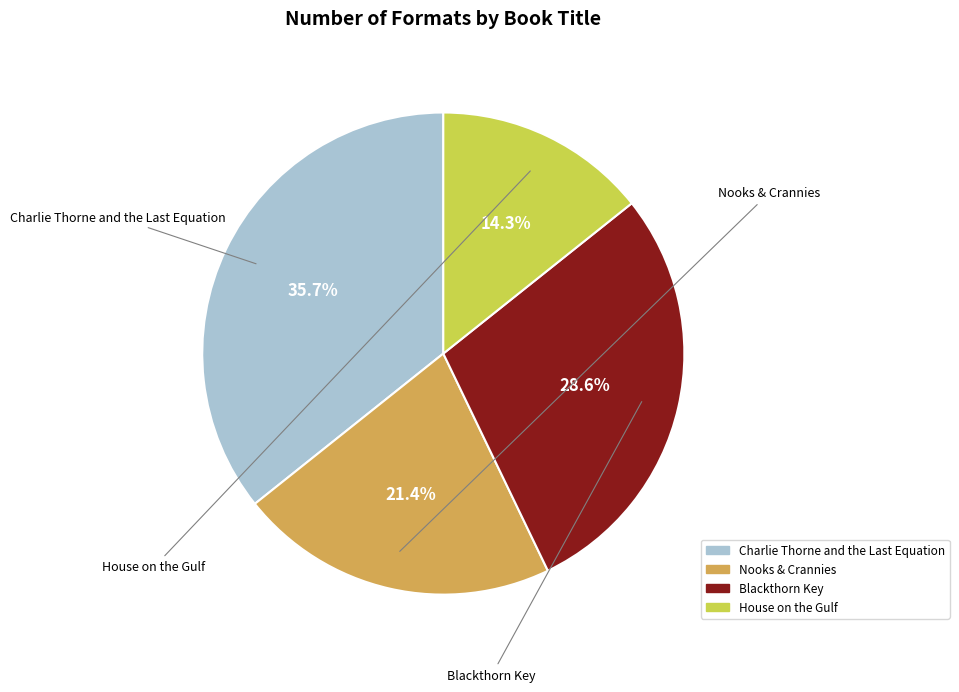

Which slice is the largest?

Charlie Thorne and the Last Equation